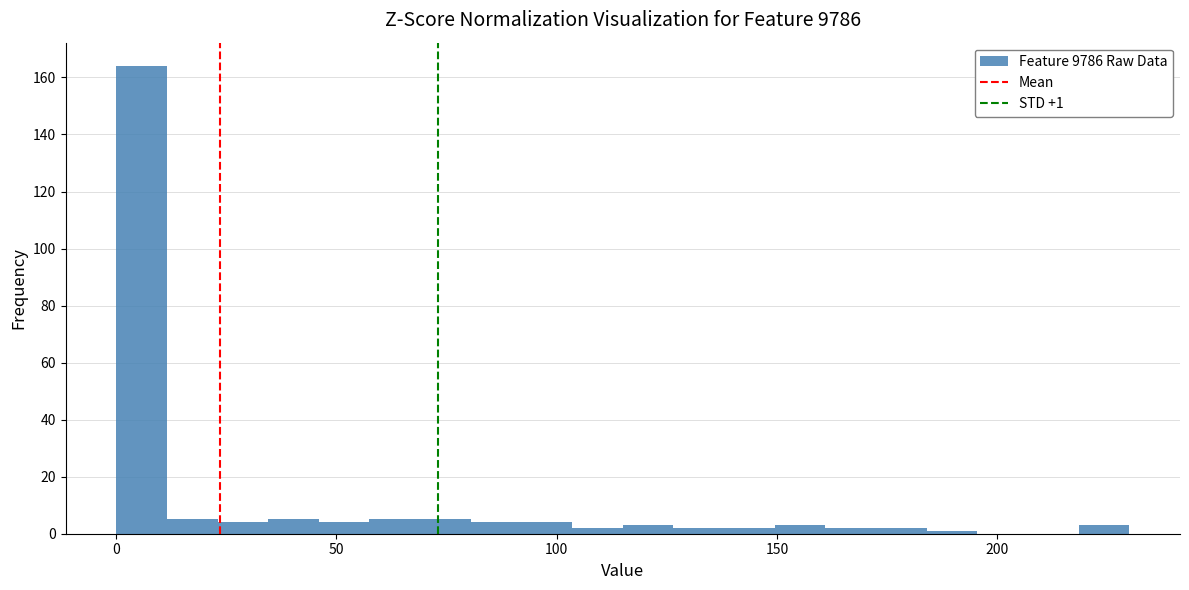

Around what value on the x-axis is the tallest bar? Give the approximate position of its centre, as read against the axis.

5